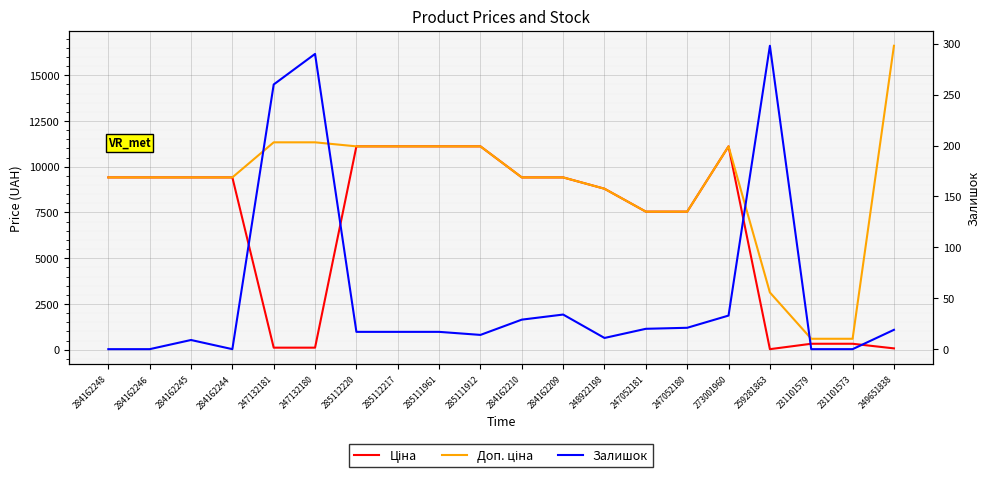

What is the spread (max minus min) of values at 284162248?

9416.9